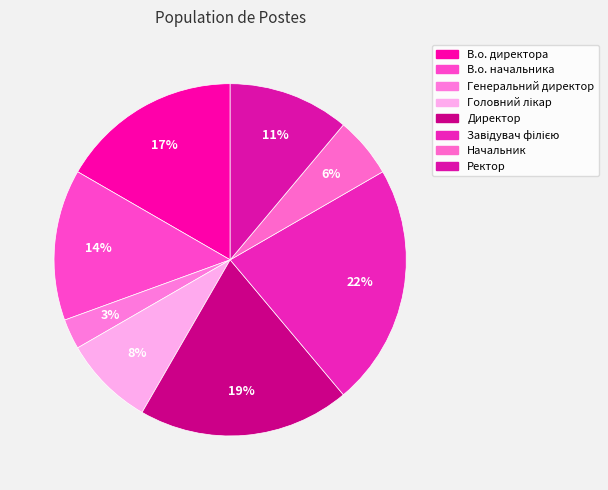

How many slices are in this pie chart?

8